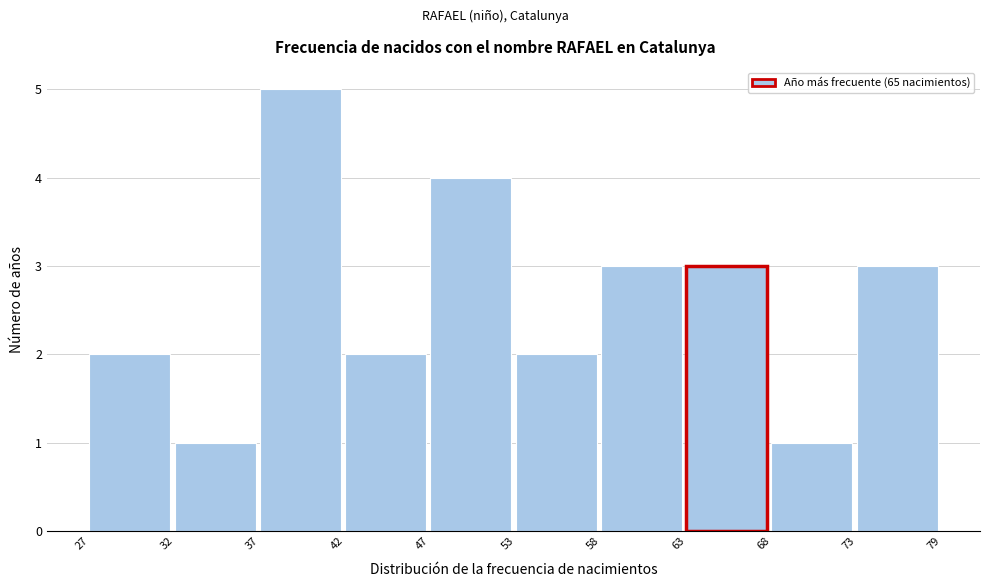

Reading left to right, transcribe all the data shown in this chart.

2	1	5	2	4	2	3	3	1	3